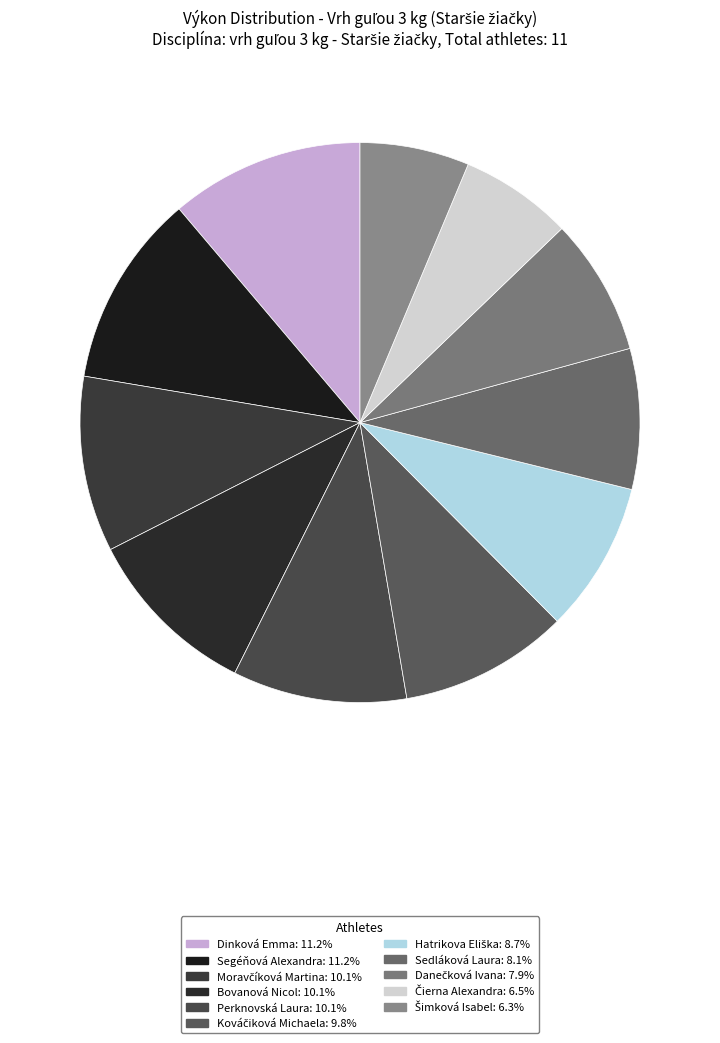

What percentage do Perknovská Laura and Sedláková Laura together represent?

18.2%